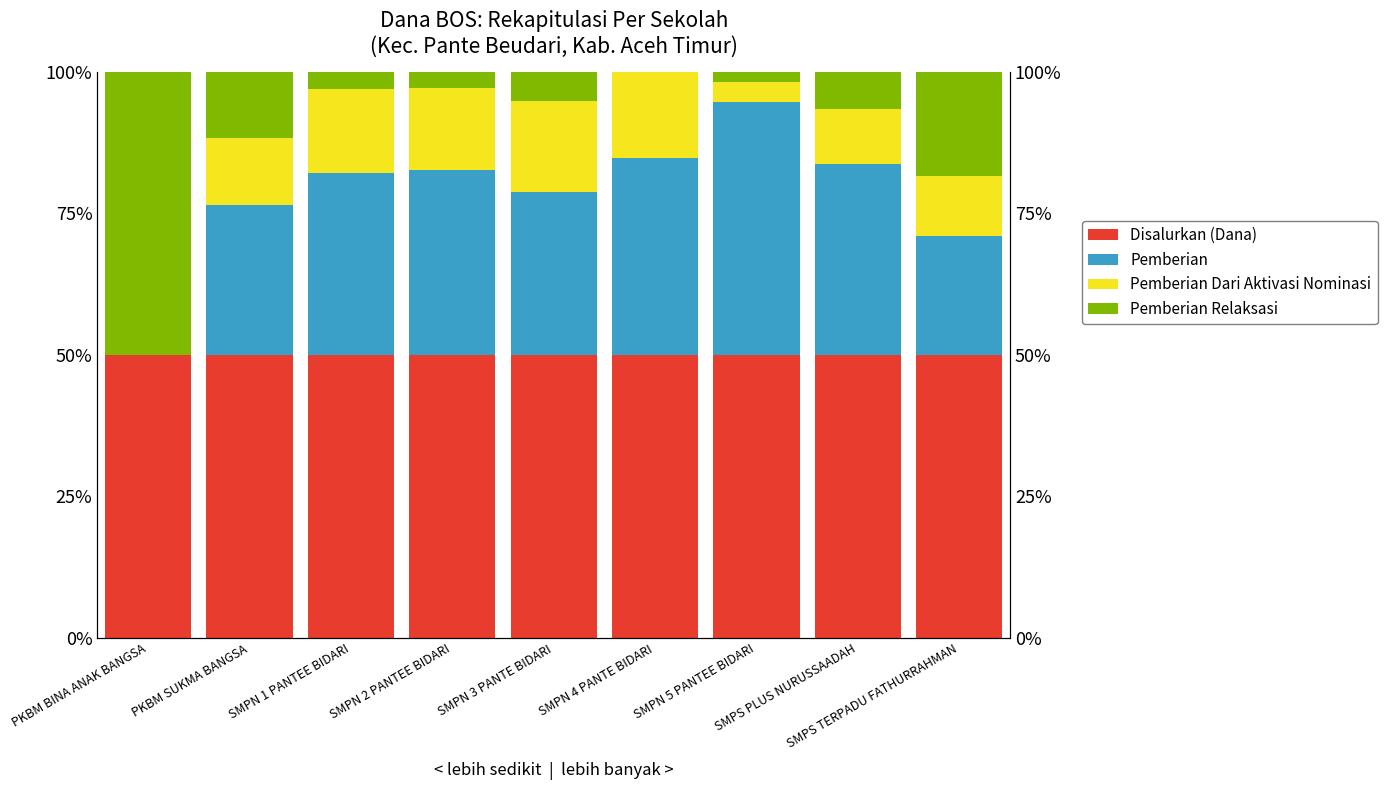

What are all the series names shown in the legend?

Disalurkan (Dana), Pemberian, Pemberian Dari Aktivasi Nominasi, Pemberian Relaksasi